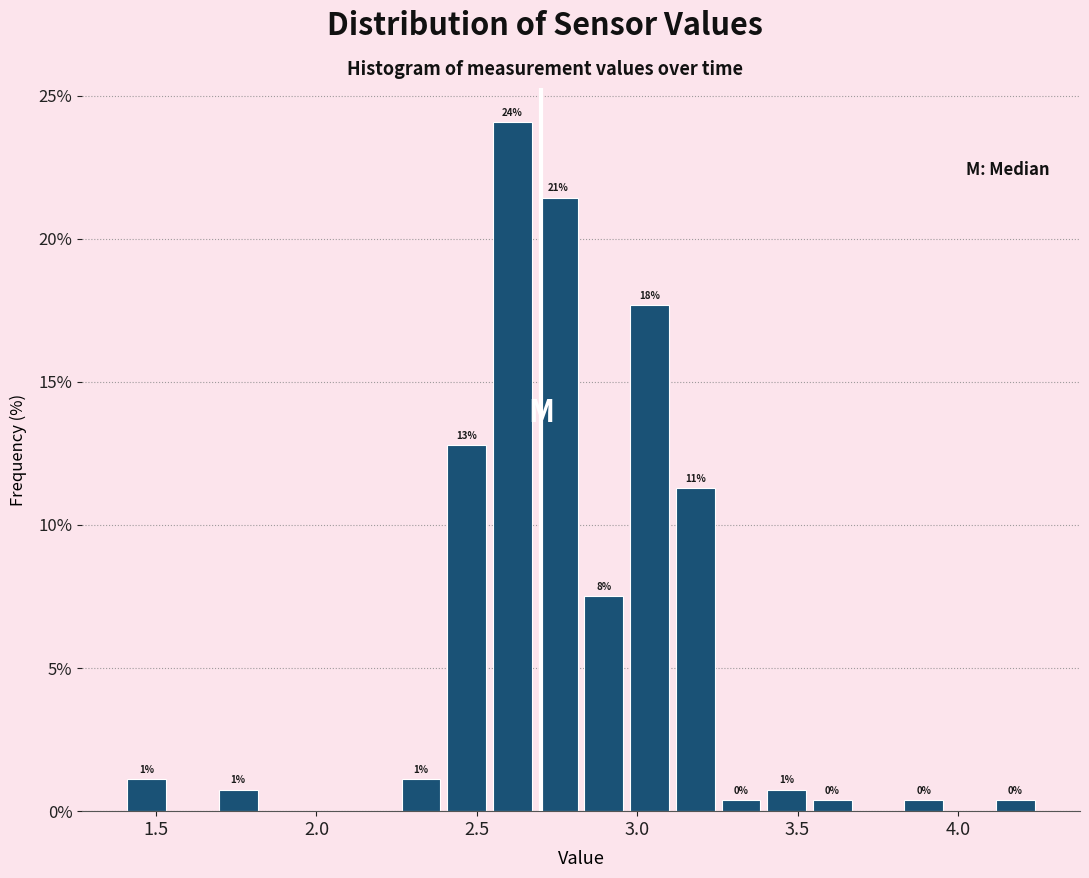

Around what value on the x-axis is the tallest bar? Give the approximate position of its centre, as read against the axis.

2.60